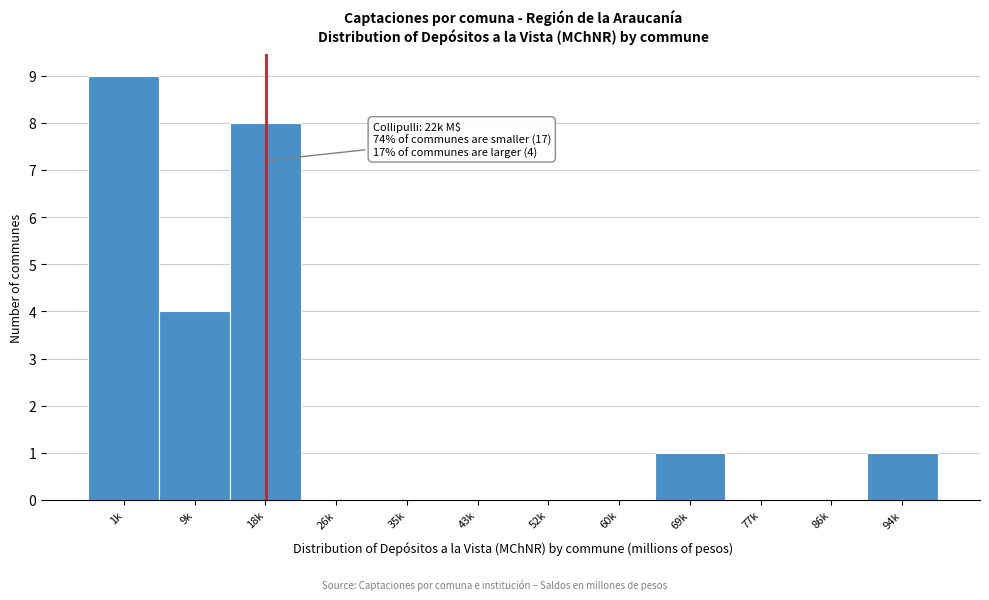

Reading right to left, what are all the values shown in this chart?

94k=1	86k=0	77k=0	69k=1	60k=0	52k=0	43k=0	35k=0	26k=0	18k=8	9k=4	1k=9